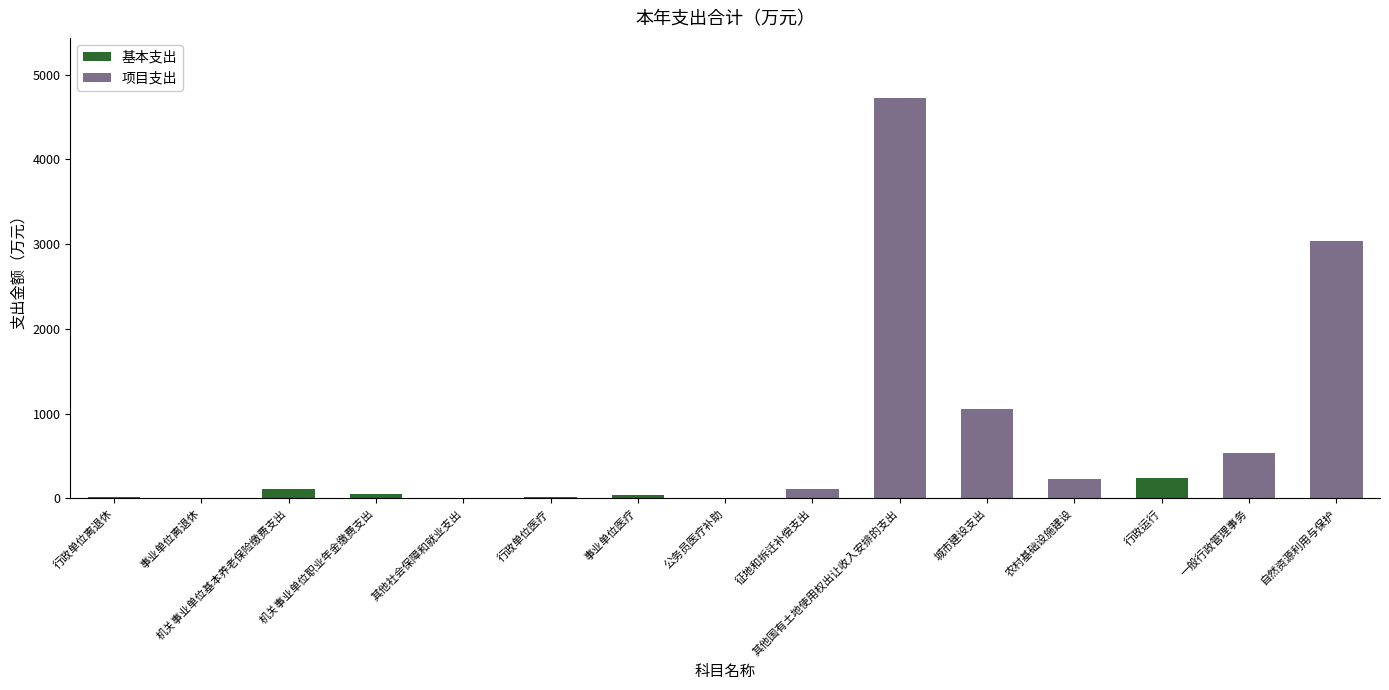

At which category is the sum across all series the highest?

其他国有土地使用权出让收入安排的支出